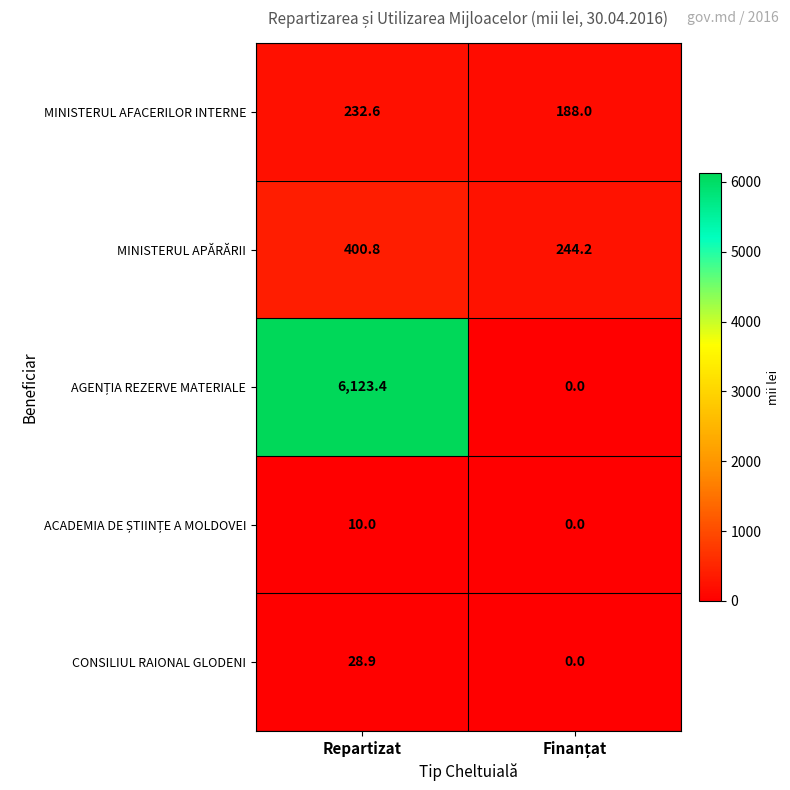

What is the difference between the maximum and minimum values in the MINISTERUL AFACERILOR INTERNE series?

44.6